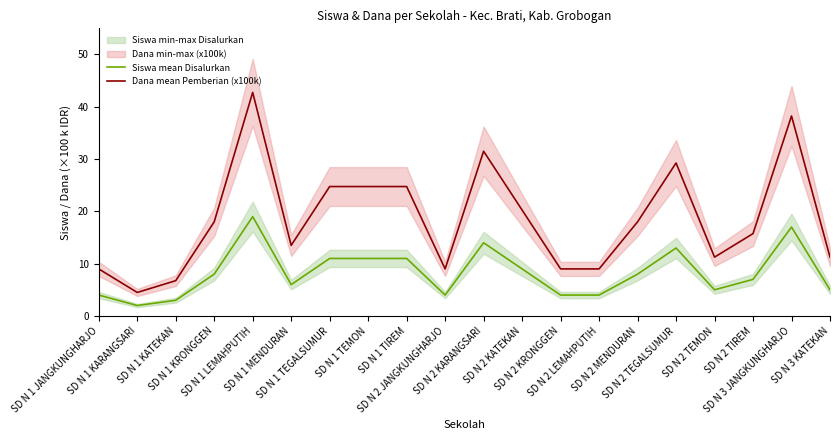

At how many categories does at least one series exceed 5?

19